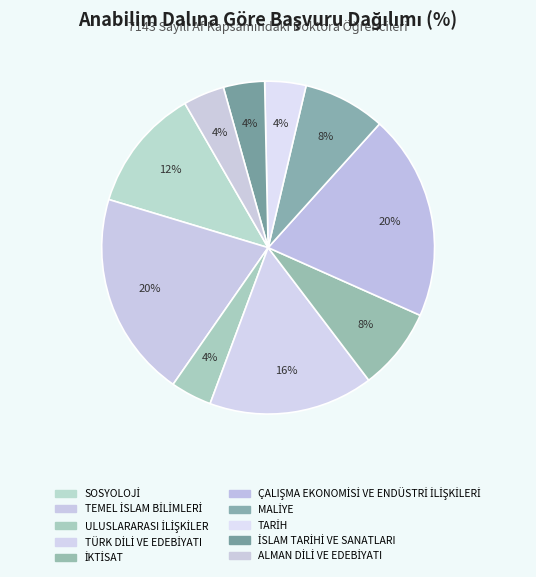

How many slices are in this pie chart?

10